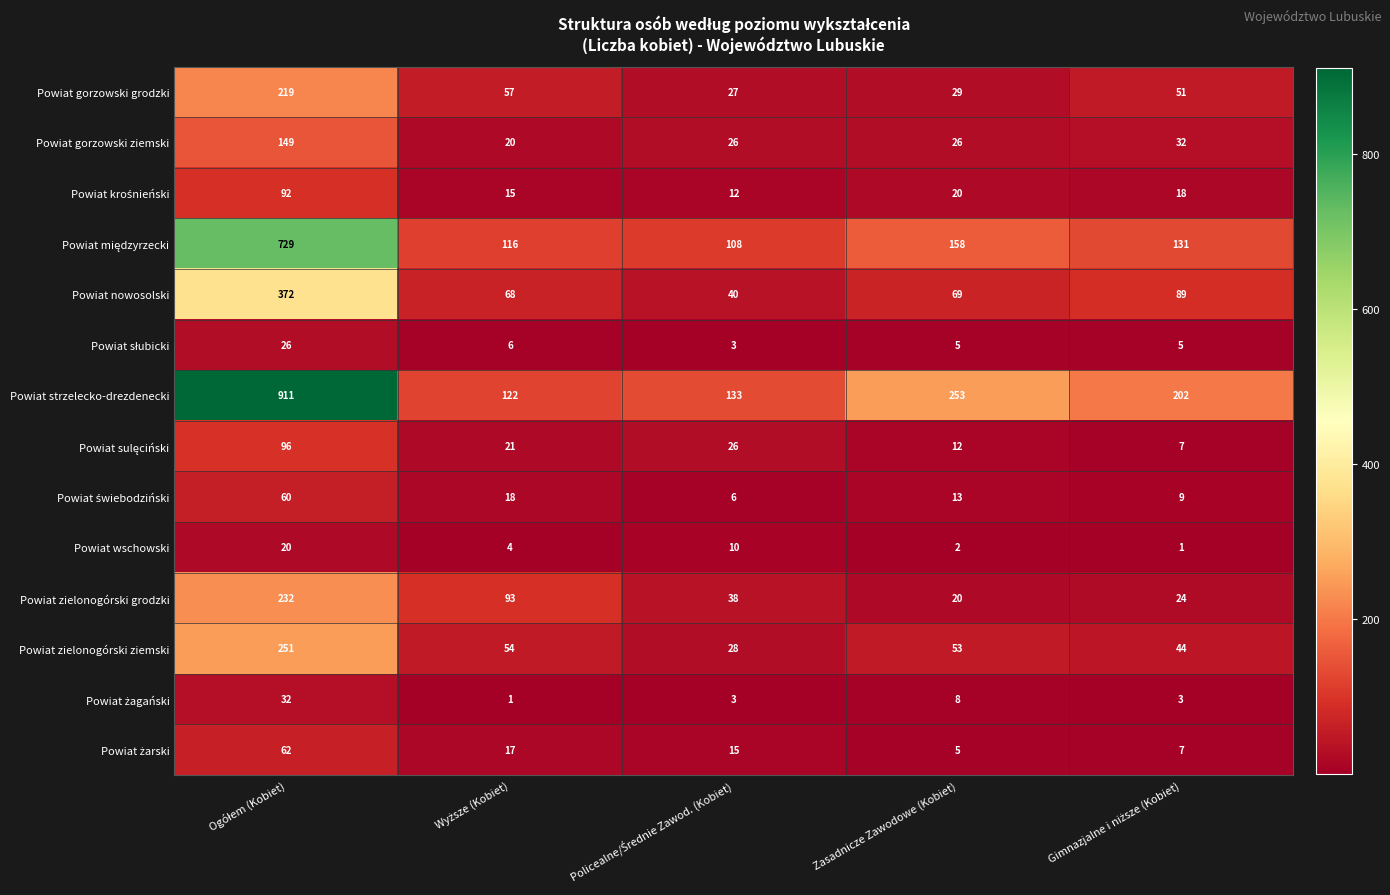

What is the total value across all series at Zasadnicze Zawodowe (Kobiet)?

673